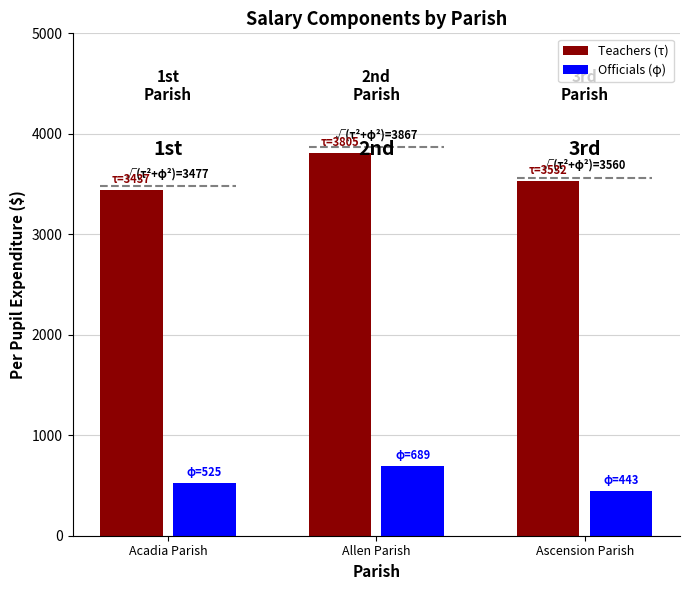

What is the sum of all Officials (φ) values?

1656.9